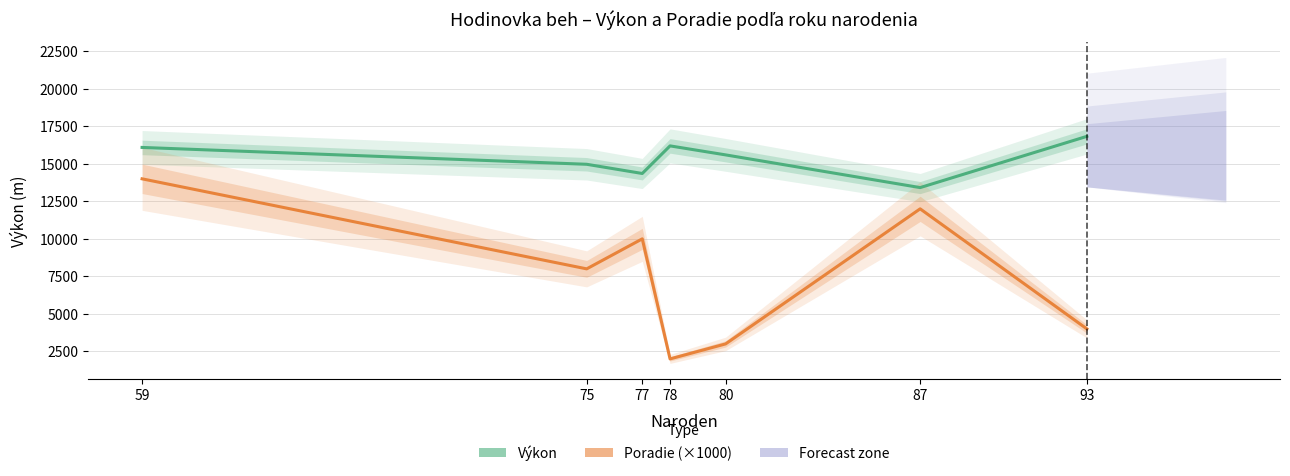

True or false: Poradie (×1000) and Výkon cross at least once.

False